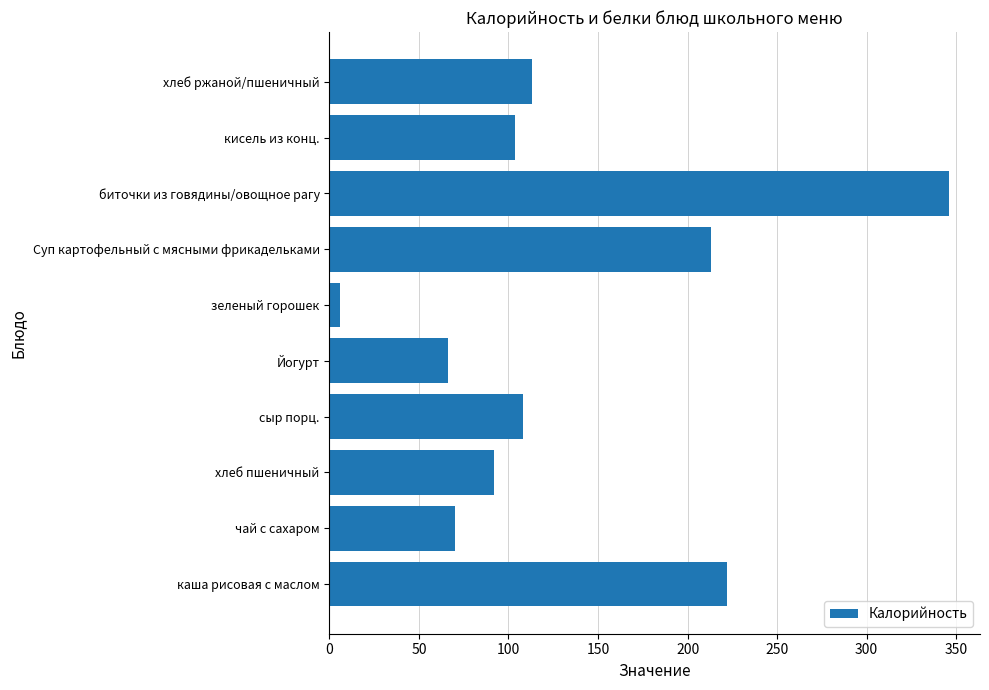

List the labels in order of value, largest first.

биточки из говядины/овощное рагу, каша рисовая с маслом, Суп картофельный с мясными фрикадельками, хлеб ржаной/пшеничный, сыр порц., кисель из конц., хлеб пшеничный, чай с сахаром, Йогурт, зеленый горошек